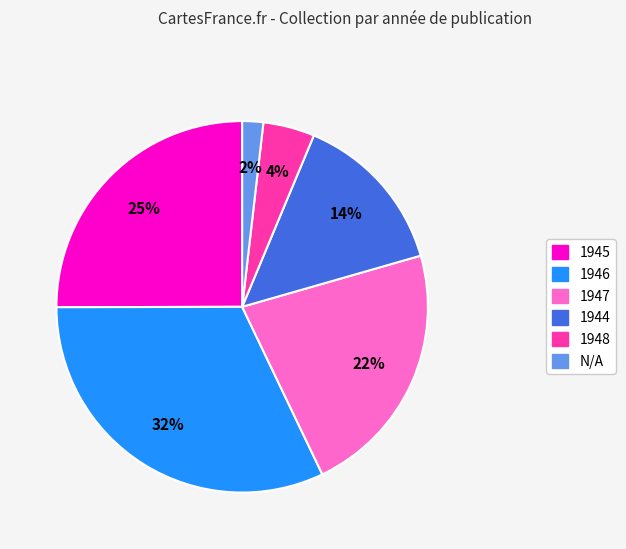

Is 1947 the majority of the pie?

No